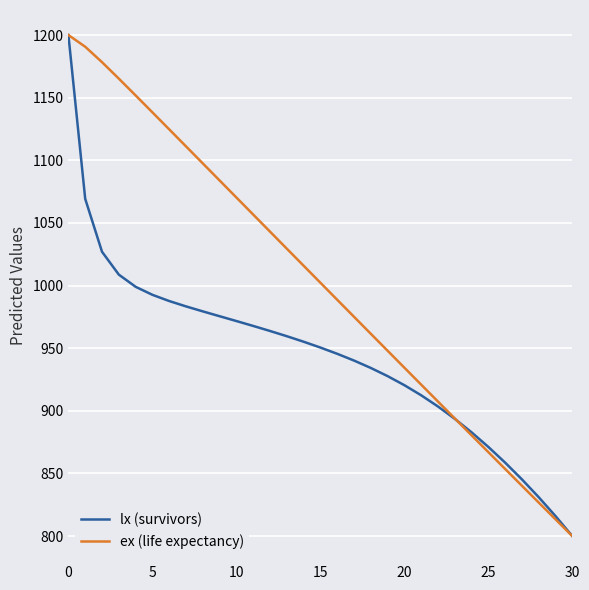

List the series in order of their overall mean, lowest first.

lx (survivors), ex (life expectancy)